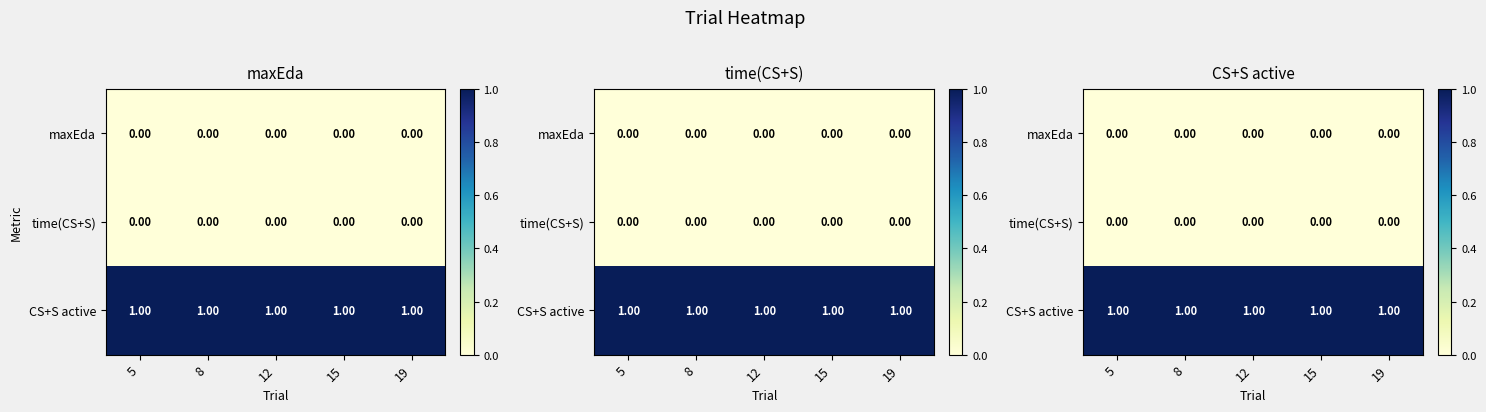

What is the spread (max minus min) of values at 15?

1